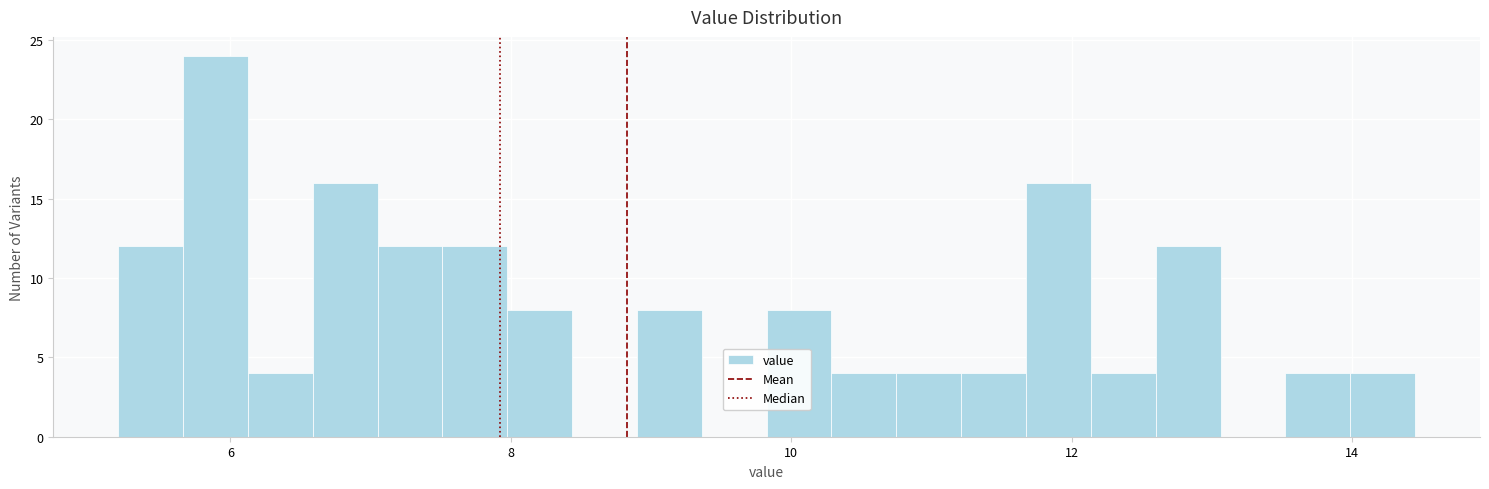

Read against the x-axis, roughly where is the centre of the tallest bar?

5.8